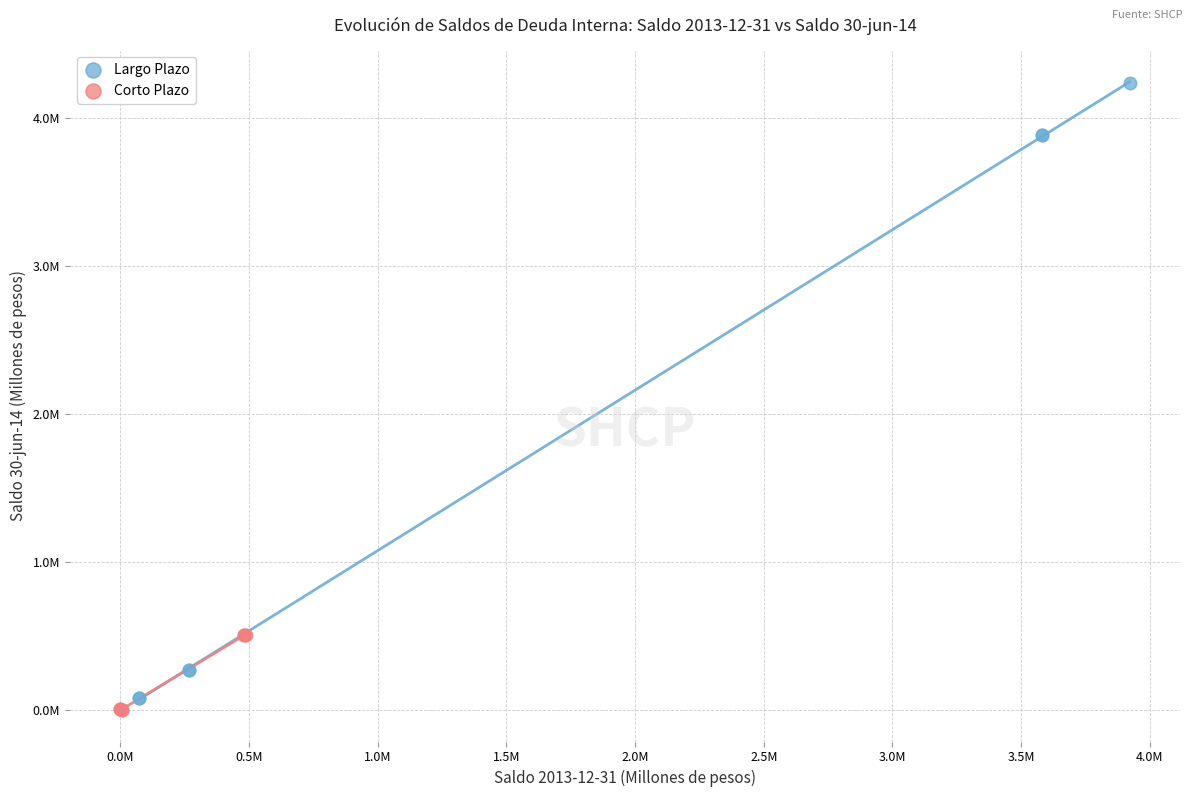

Which series has the largest Y range (max minus min)?

Largo Plazo